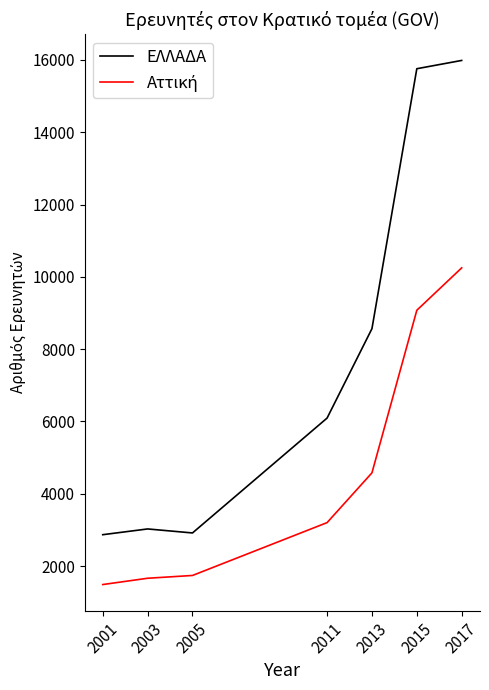

True or false: ΕΛΛΑΔΑ has a value of 4051 at 2001.

False